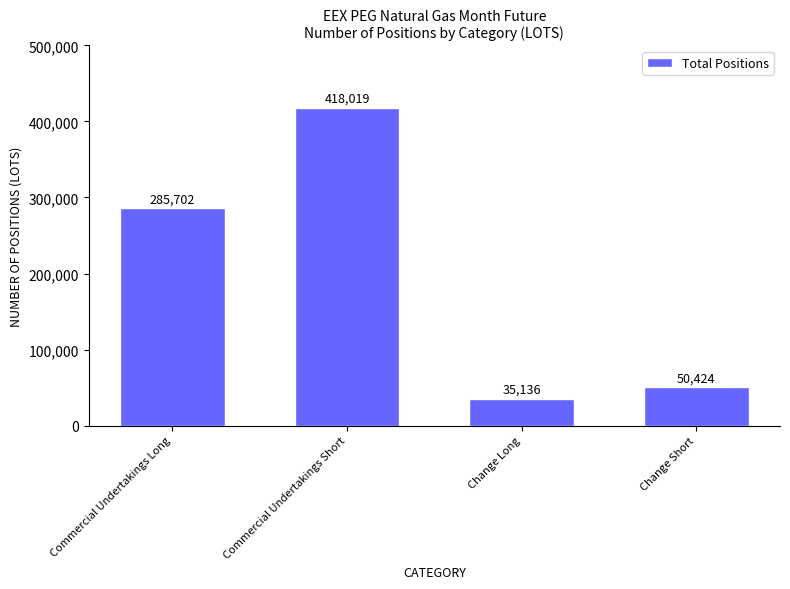

Read the value at Change Long, to the nearest 10.

35140